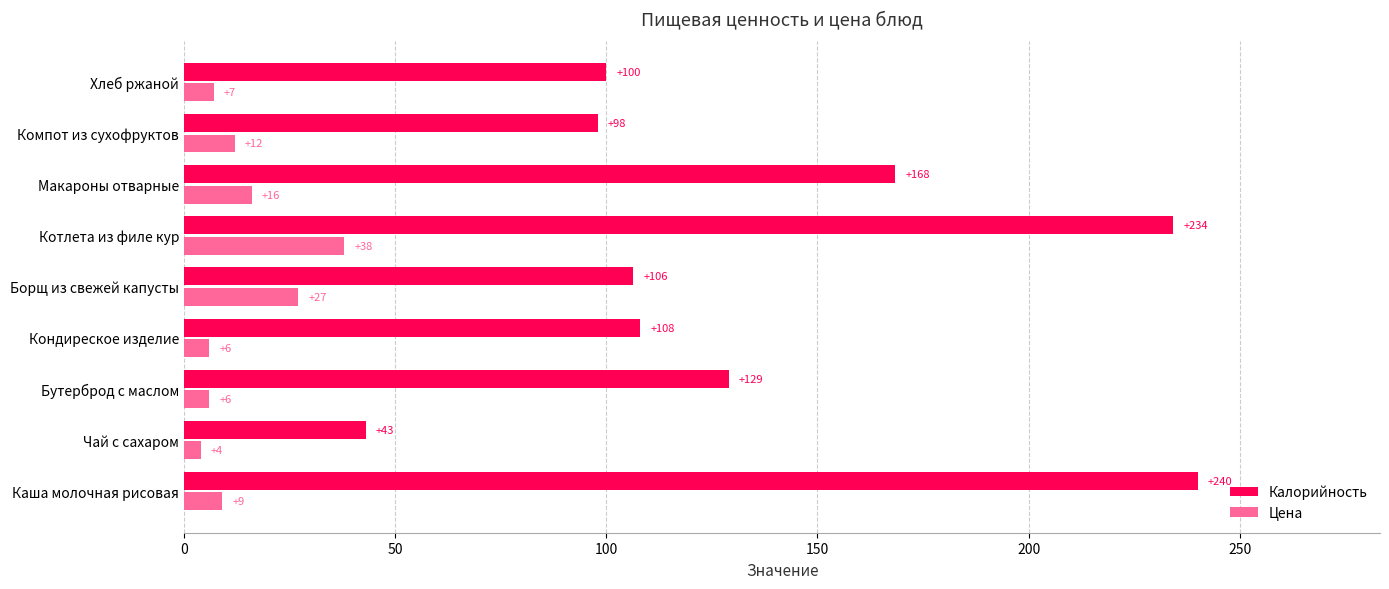

What is the smallest value displayed?

4.0